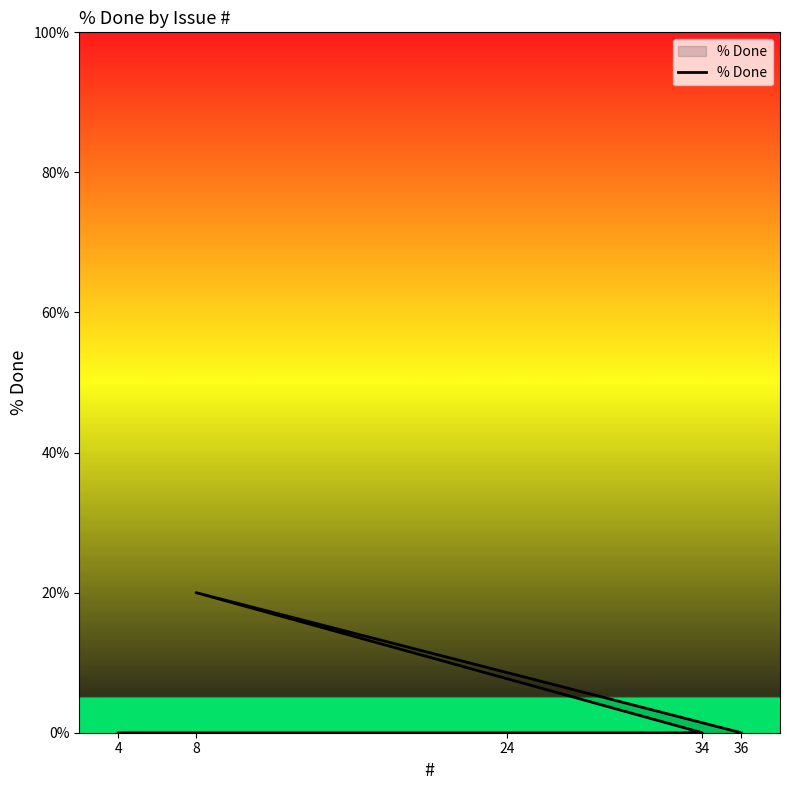

At which label is the value closest to 10?

36